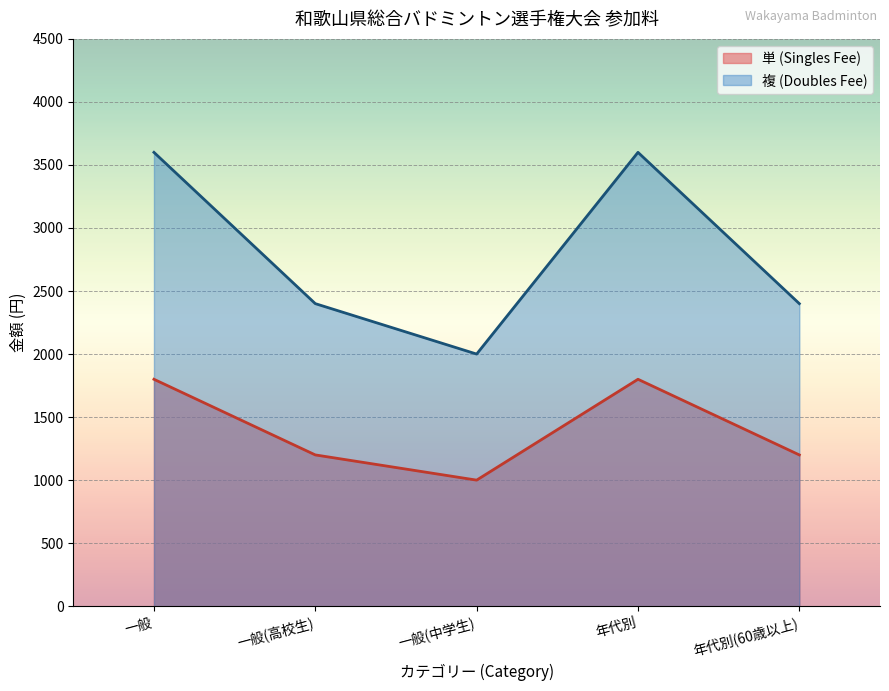

Is it true that 複 (Doubles Fee) equals 797 at 一般?

False